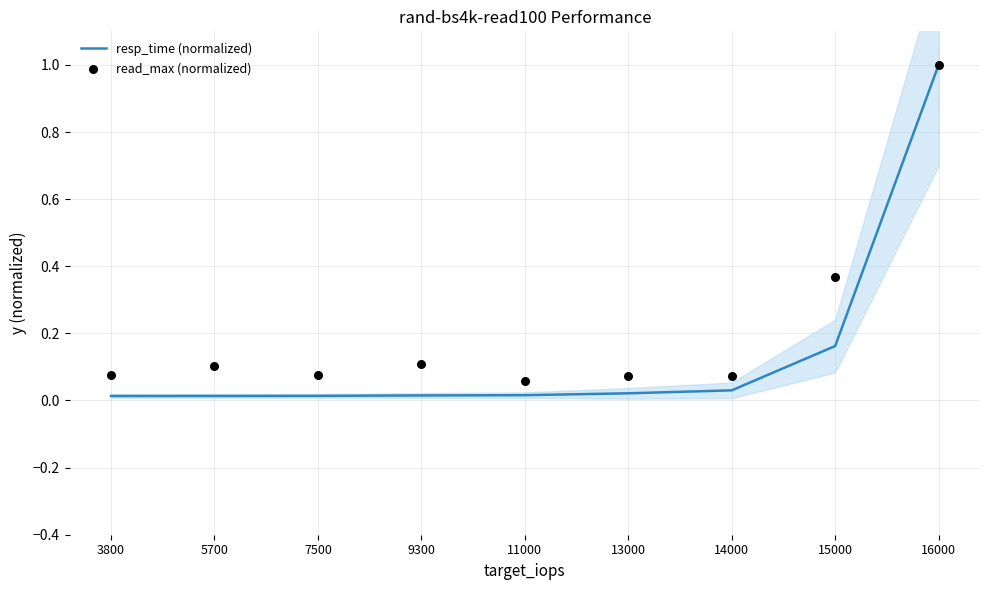

Which series has the largest Y range (max minus min)?

resp_time (normalized)